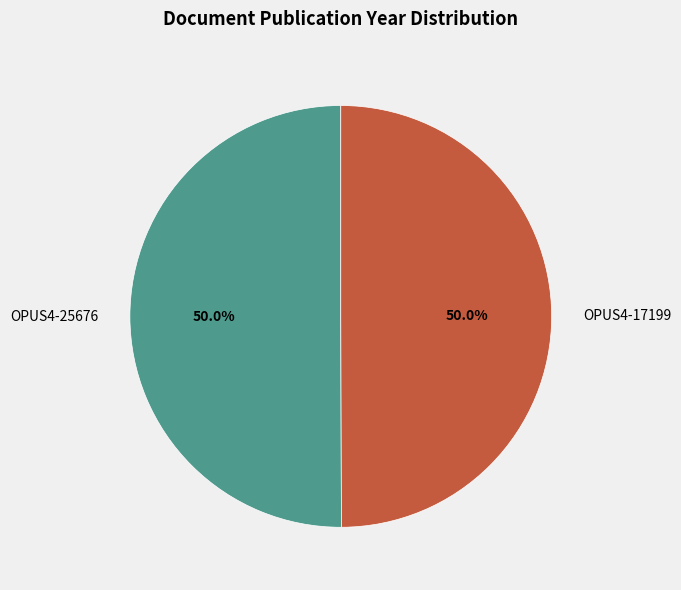

Combined, what portion of the pie is OPUS4-25676 and OPUS4-17199?

100.0%